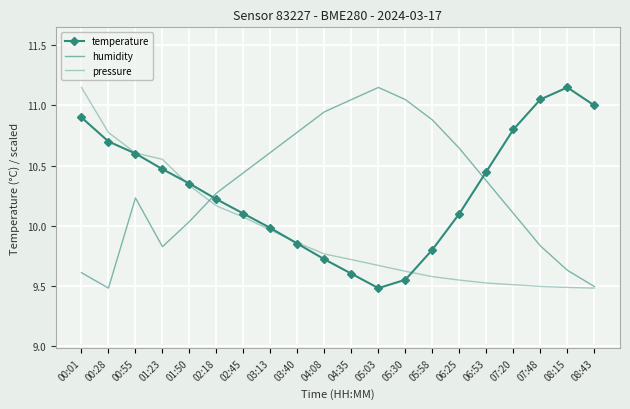

Is this an area chart (filled region under the line)?

No